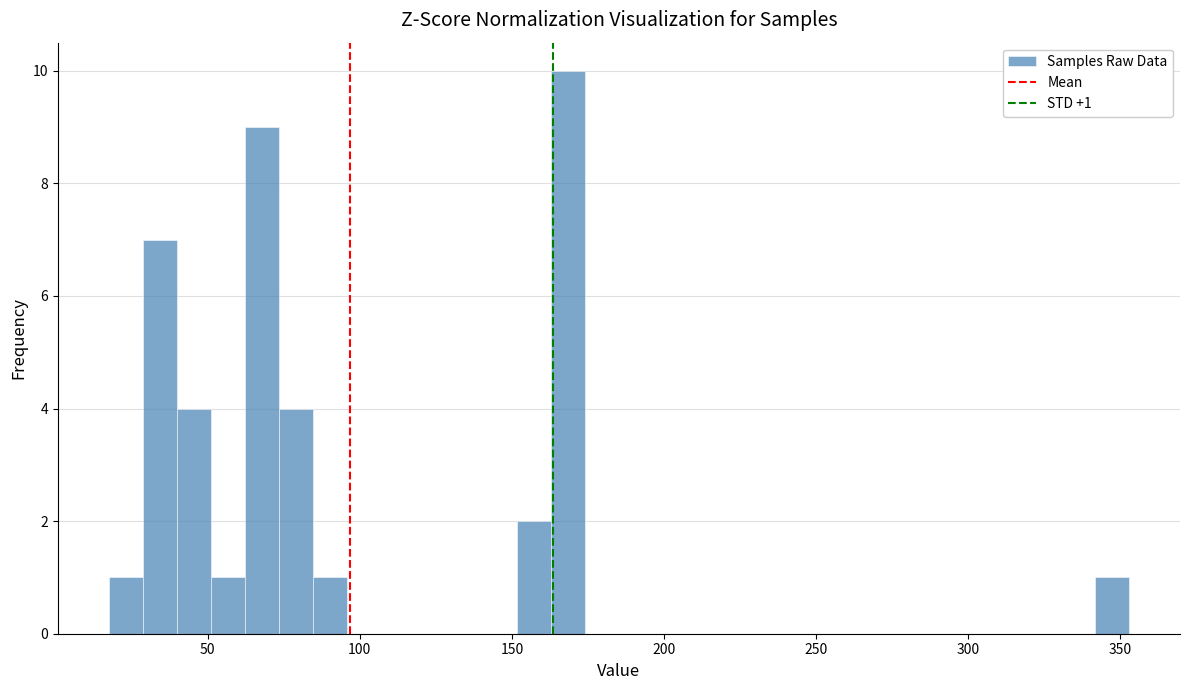

Around what value on the x-axis is the tallest bar? Give the approximate position of its centre, as read against the axis.

170